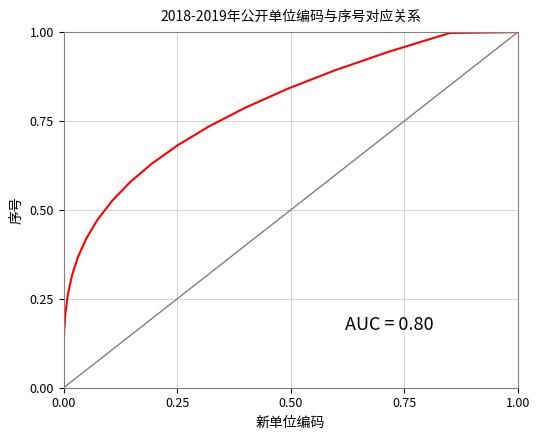

How many data points does each series have?

21